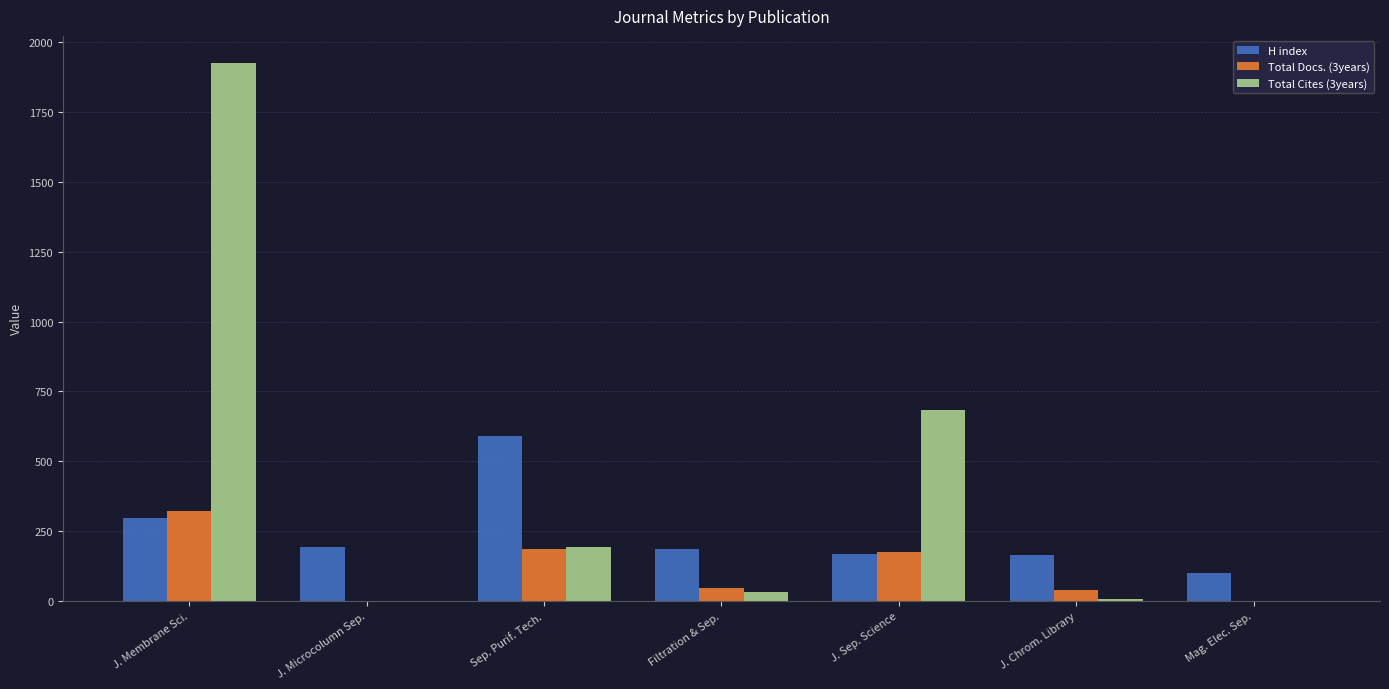

What is the difference between the H index values at J. Membrane Sci. and J. Chrom. Library?

131